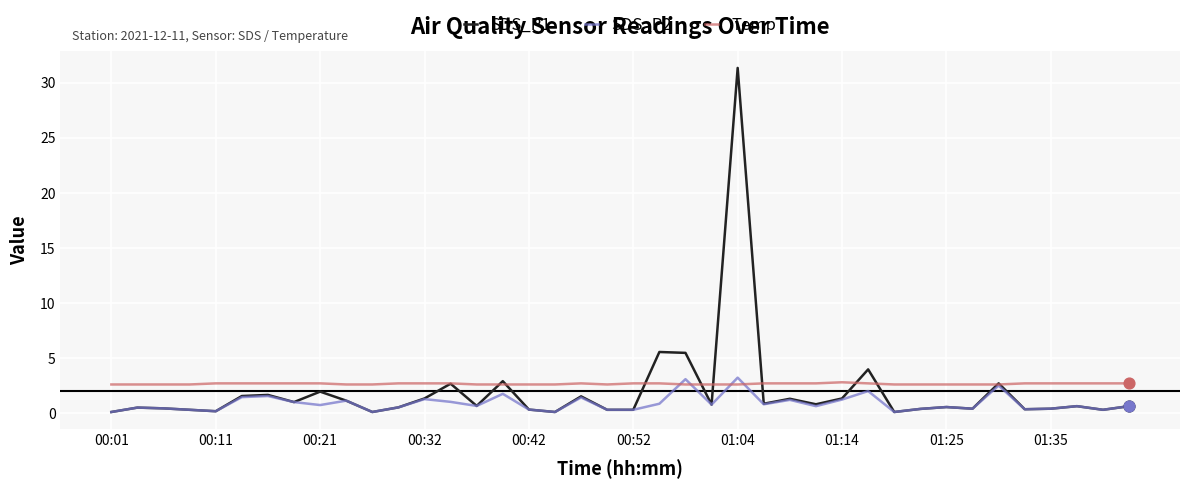

Which series has the largest range (max minus min)?

SDS_P1